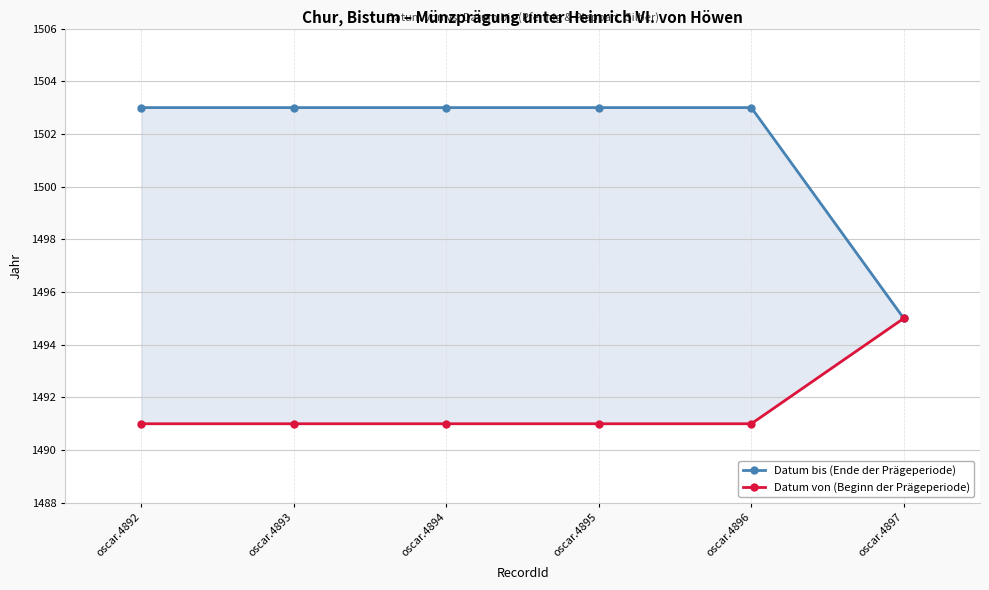

At which category is the sum across all series the highest?

oscar.4892